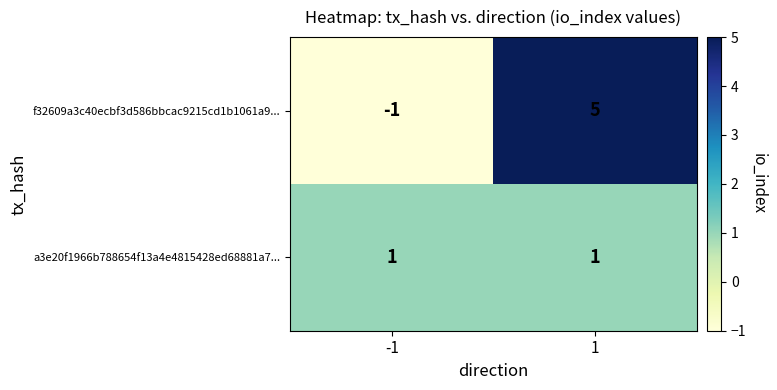

What is the greatest value displayed?

5